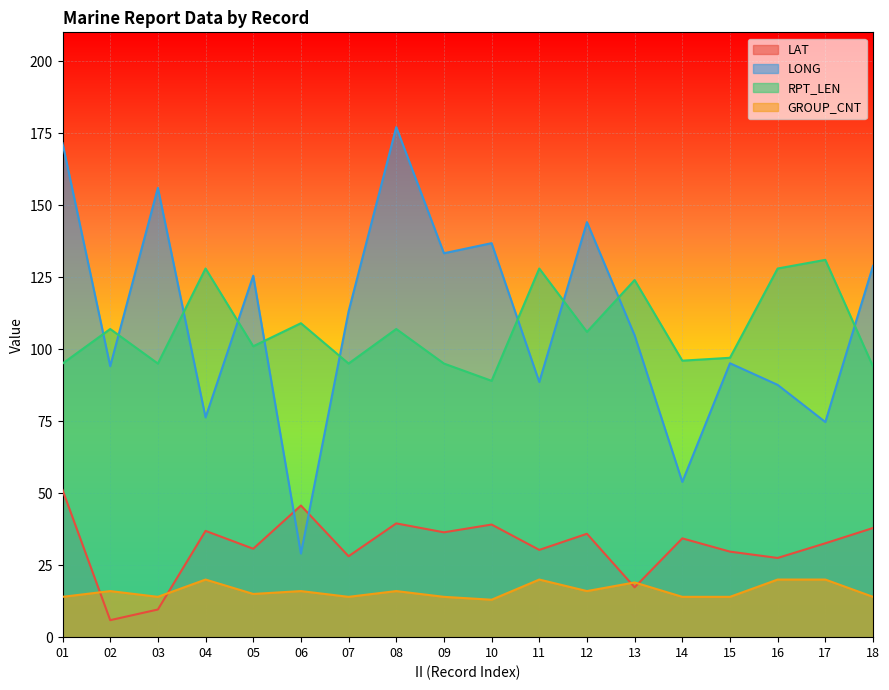

True or false: GROUP_CNT and RPT_LEN cross at least once.

False